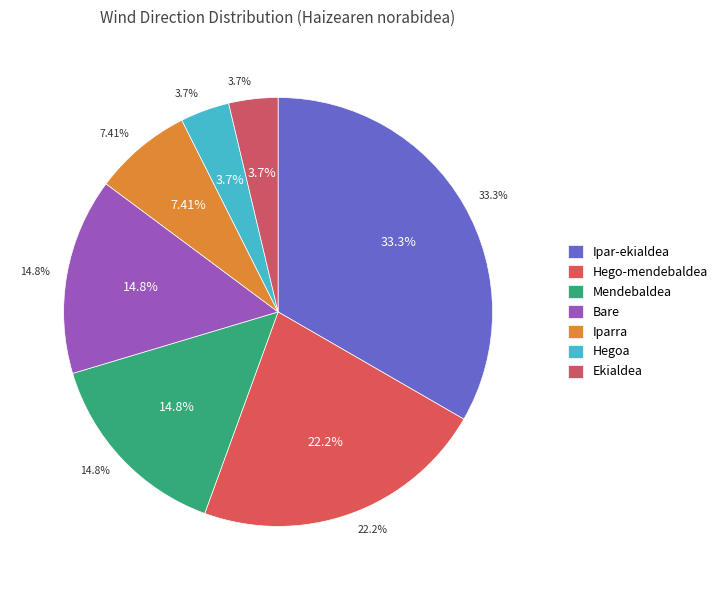

What is the ratio of the value at Hego-mendebaldea to the value at Bare?

1.5